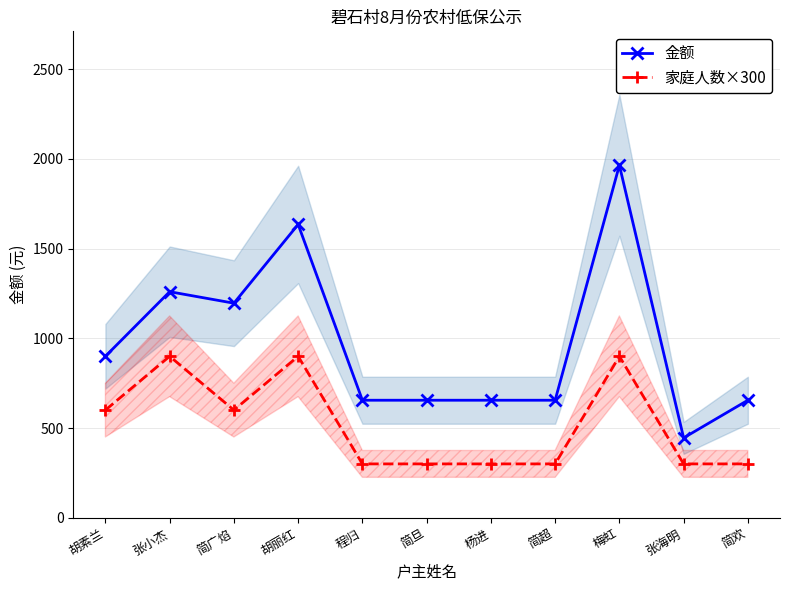

What is the average value of the 家庭人数×300 series?

518